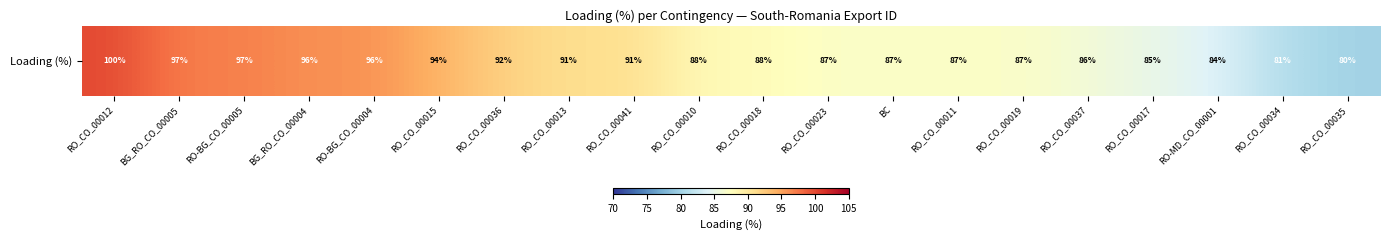

Reading left to right, transcribe all the data shown in this chart.

100	97	97	96	96	94	92	91	91	88	88	87	87	87	87	86	85	84	81	80